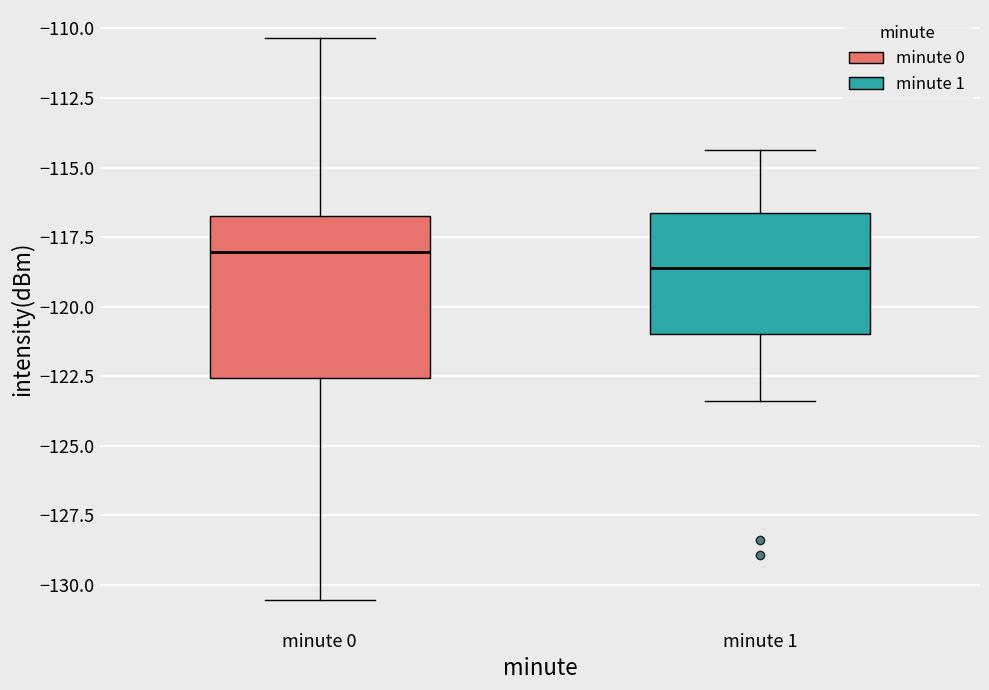

Reading left to right, transcribe this box plot: for each box, give where its median line is, the range the box spans, and where its two whiskers end, as read against the y-axis. The values are not printed on the chart, so give them approximately, as read against the axis.

minute 0: median -118.0, box -122.5 to -116.5, whiskers -130.5 to -110.5
minute 1: median -118.5, box -121.0 to -116.5, whiskers -123.5 to -114.5